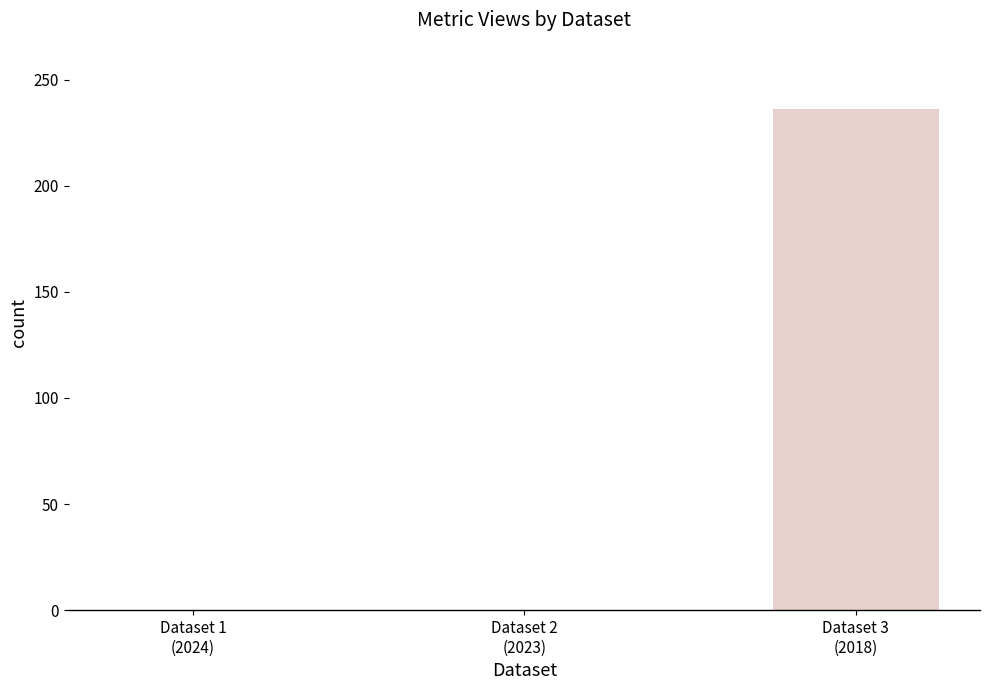

What is the change in value from Dataset 1
(2024) to Dataset 3
(2018)?

+236